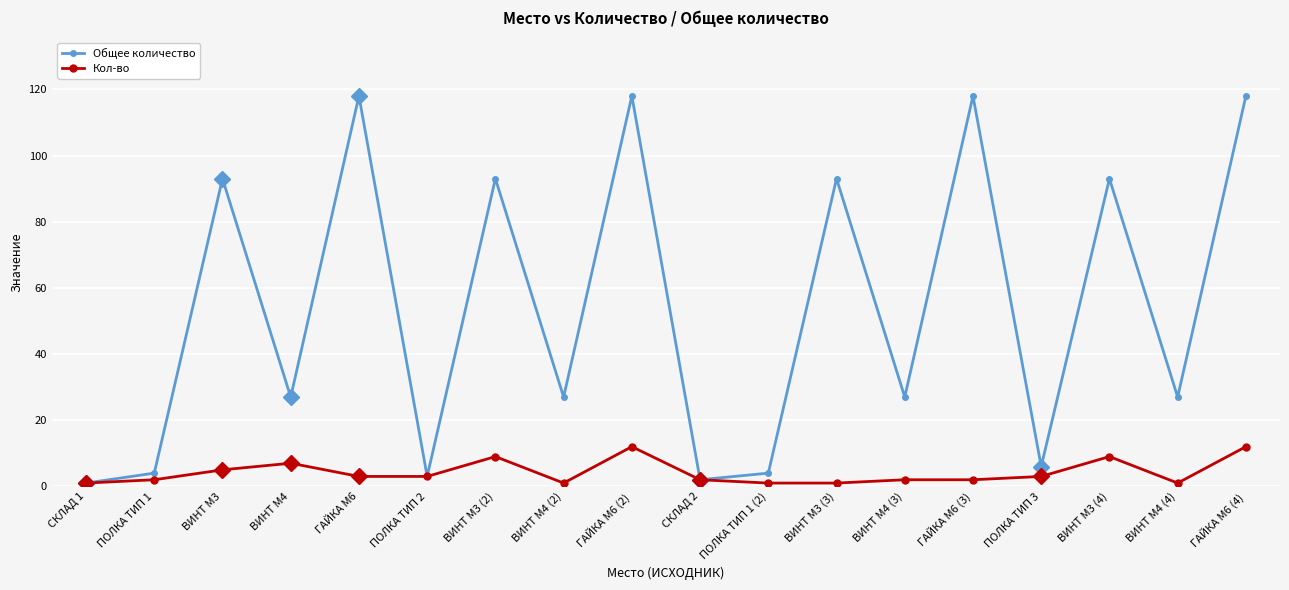

What is the label of the 7th point from the left?

ВИНТ М3 (2)